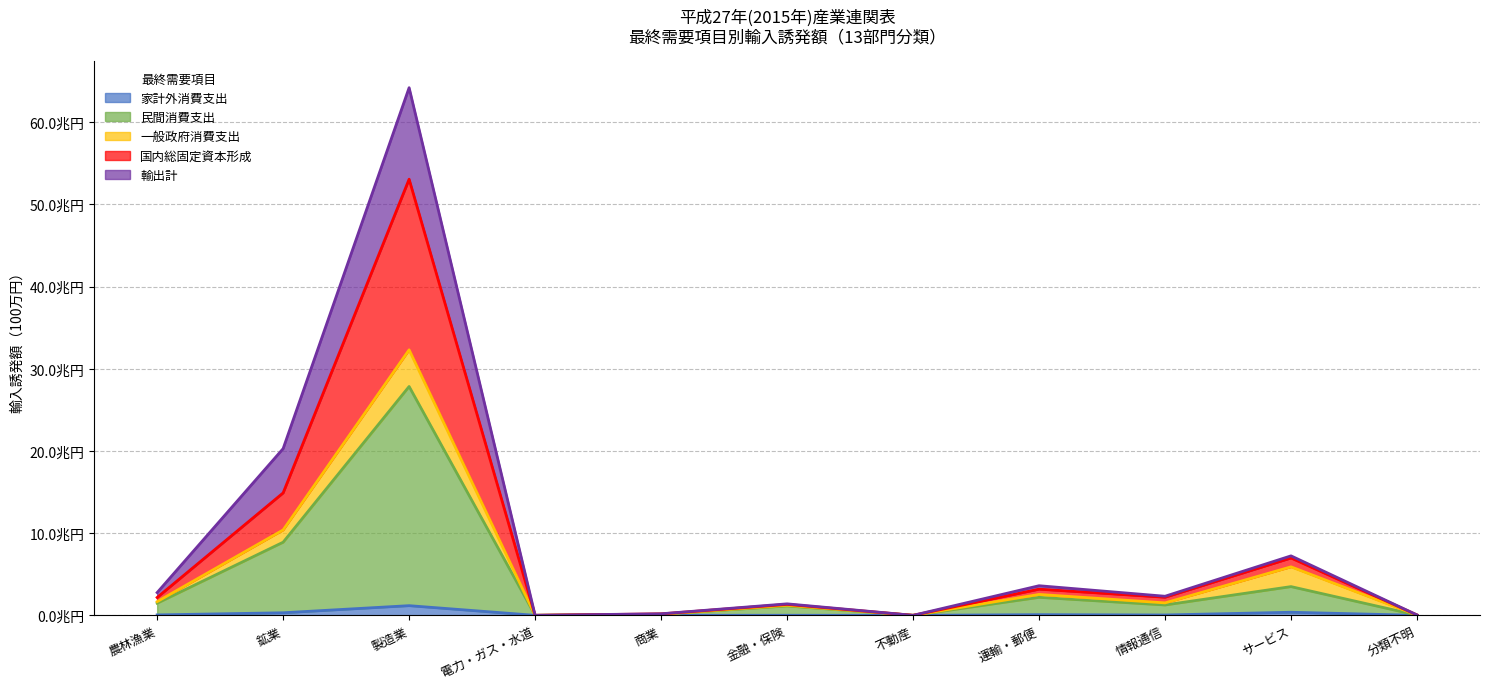

True or false: 民間消費支出 has a value of 27842230 at 製造業.

True